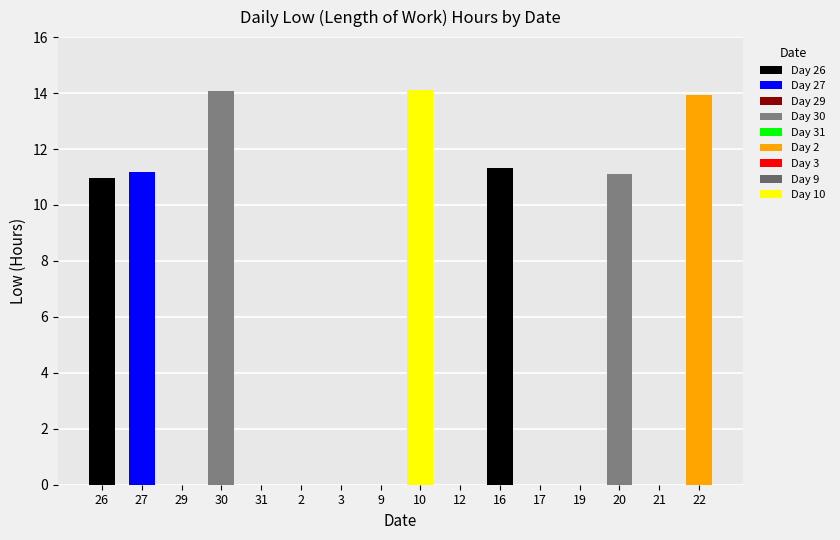

What is the greatest value displayed?

14.1